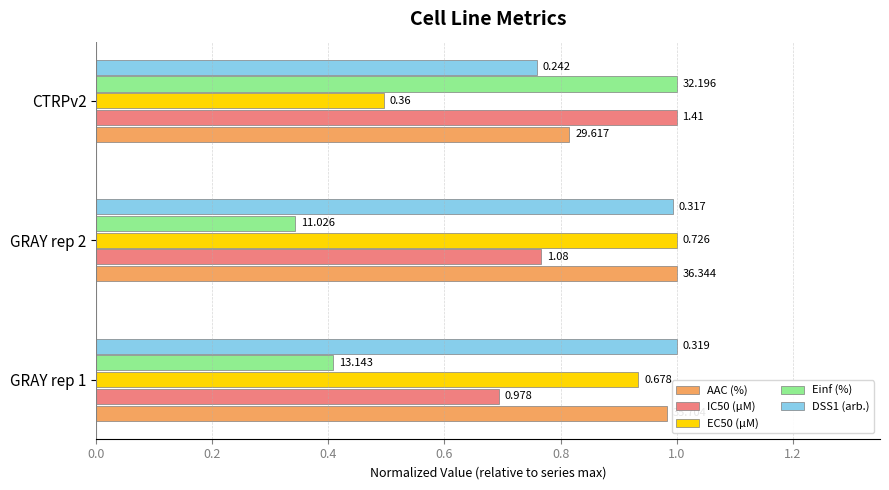

Which series has the largest range (max minus min)?

Einf (%)